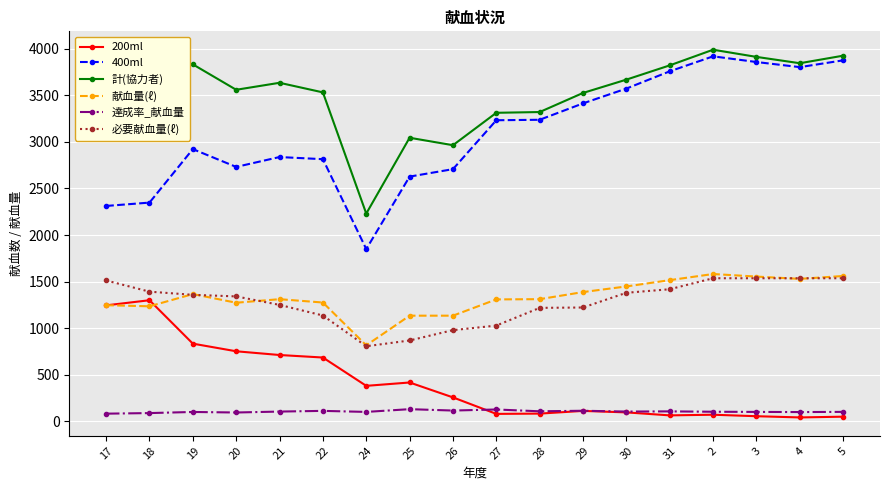

Is the value of 献血量(ℓ) at 17 greater than the value of 達成率_献血量 at 21?

Yes